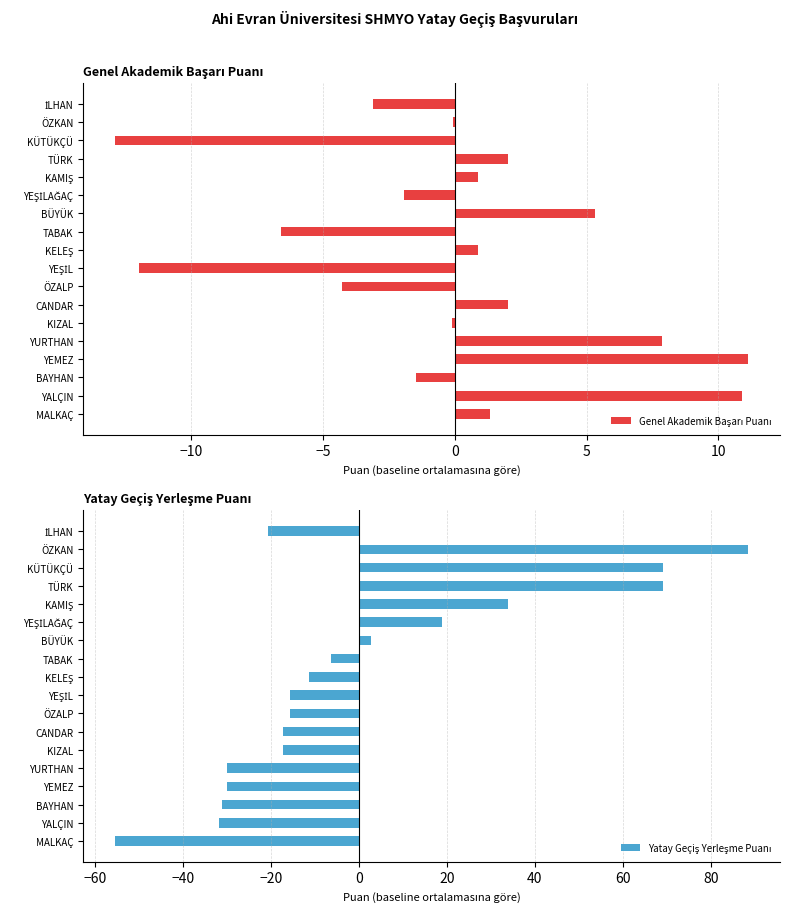

What is the minimum value for Yatay Geçiş Yerleşme Puanı?

-55.5